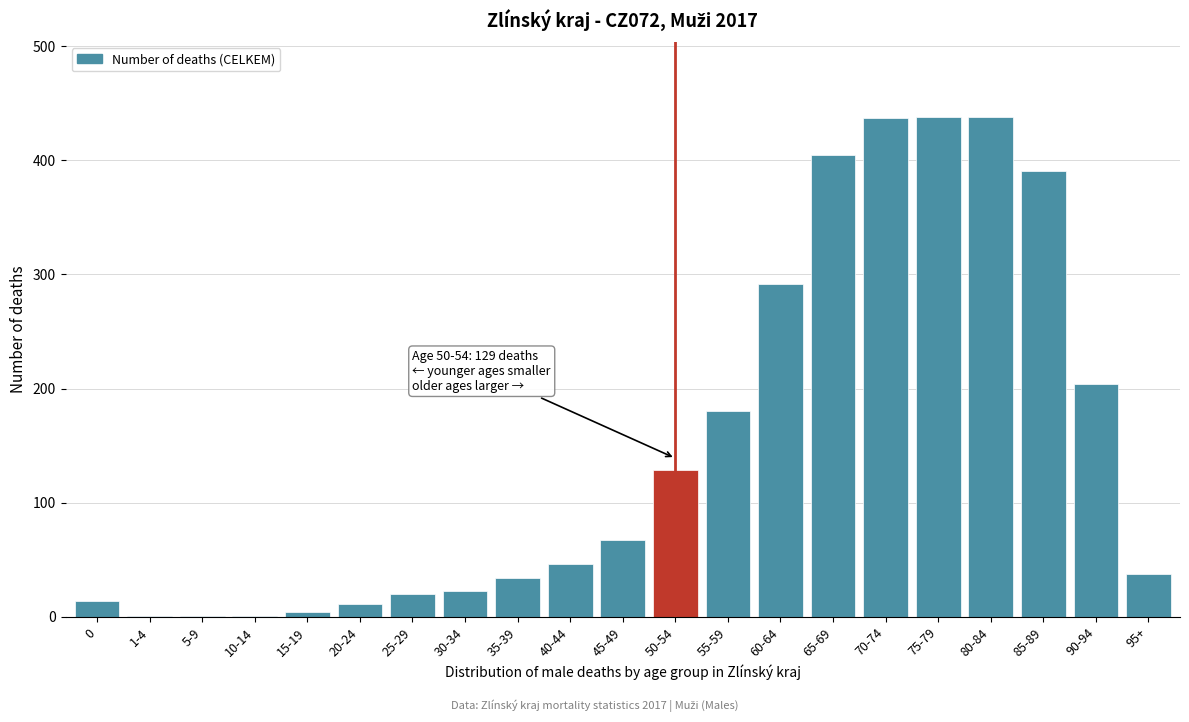

True or false: the data shows 128 at 90-94.

False